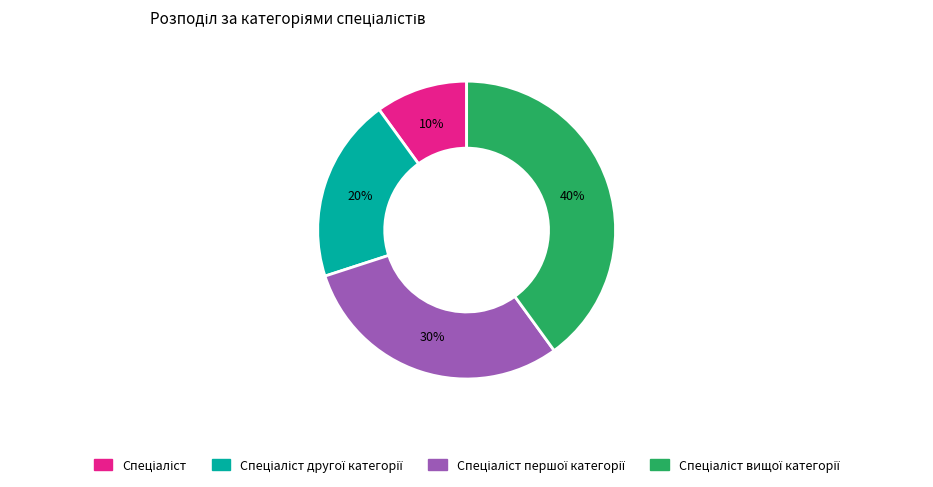

To the nearest percent, what is the difference between the largest and smallest slice percentages?

30%